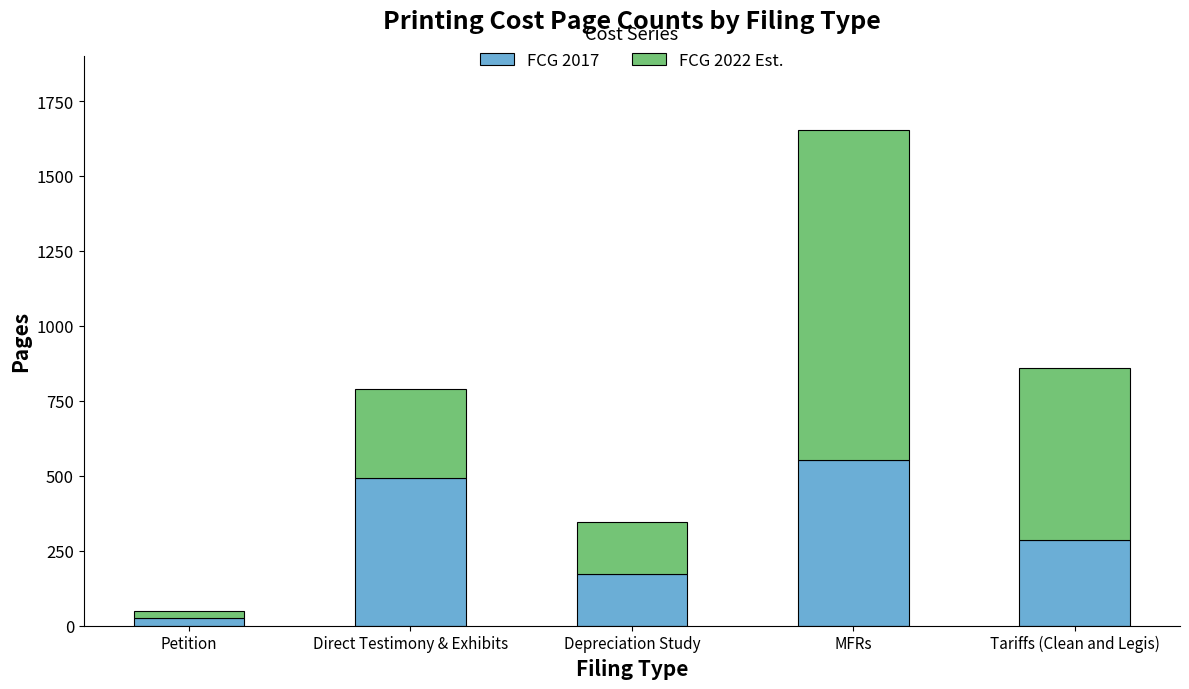

Which category has the lowest value in the FCG 2017 series?

Petition